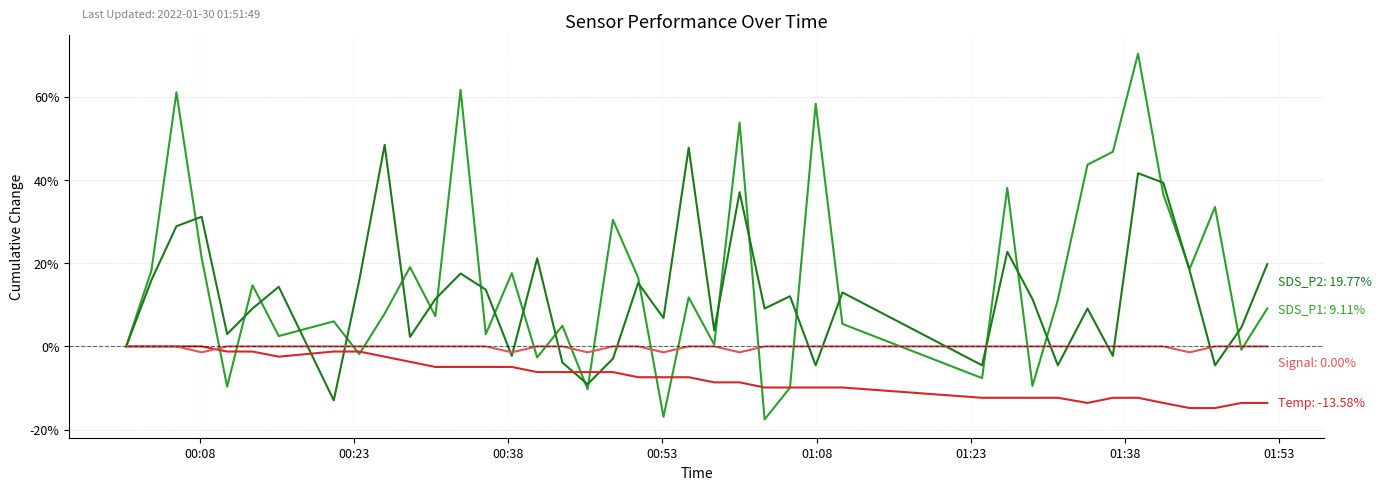

What is the maximum value shown in the chart?

70.3